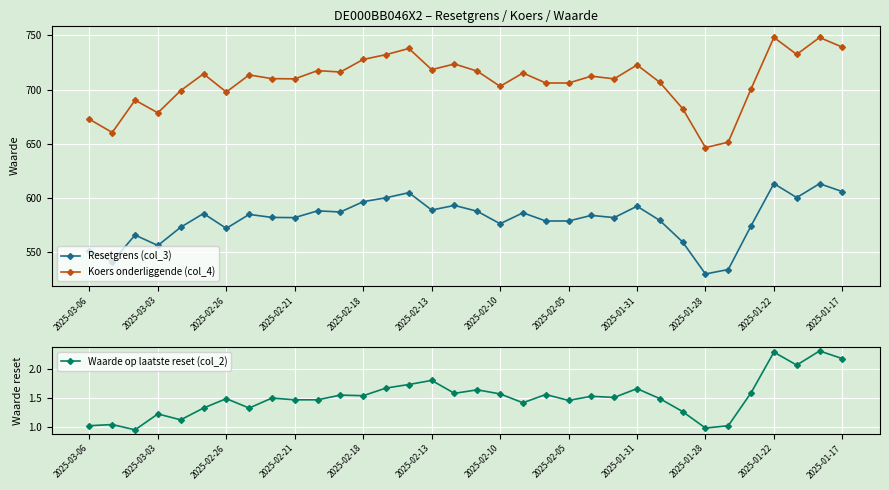

True or false: Resetgrens (col_3) has more than 1 points higher than both neighbors.

True